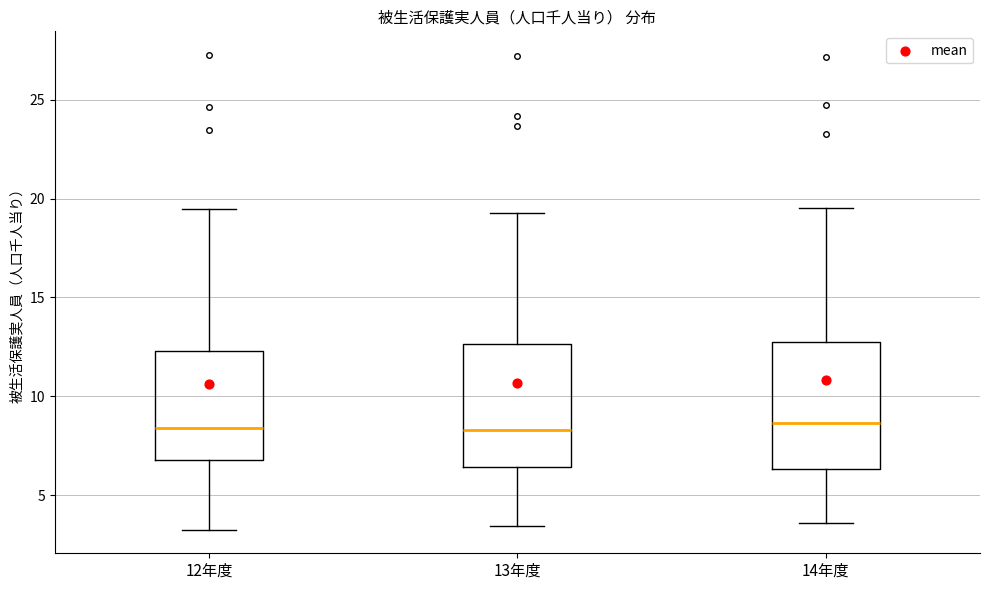

Where does the upper whisker of the box for 14年度 end on the y-axis? The values are not printed on the chart, so give them approximately, as read against the axis.

19.5